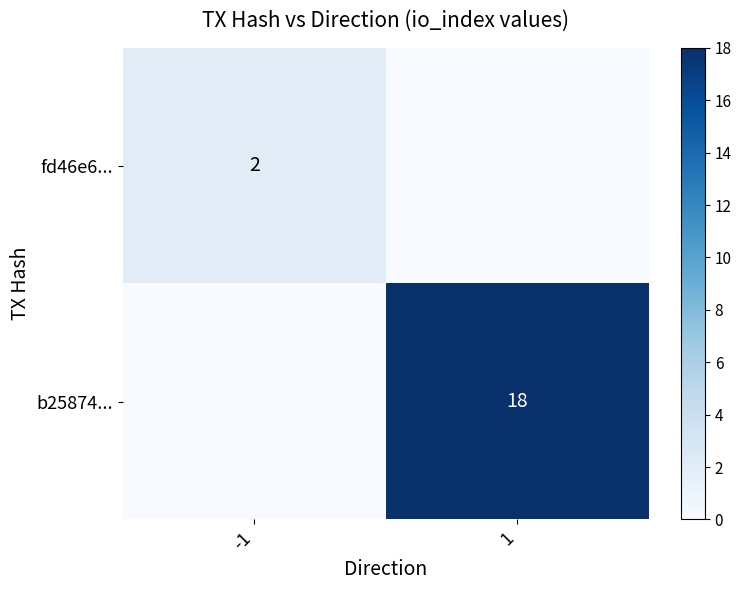

Is it true that fd46e6... equals 3 at -1?

False